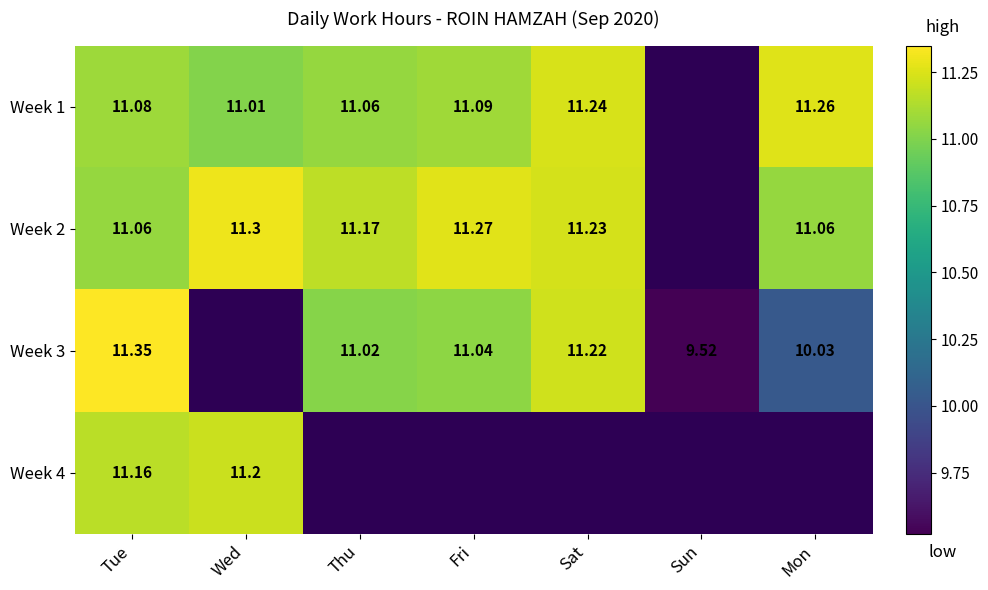

Is the value of Week 3 at Sat greater than the value of Week 1 at Fri?

Yes